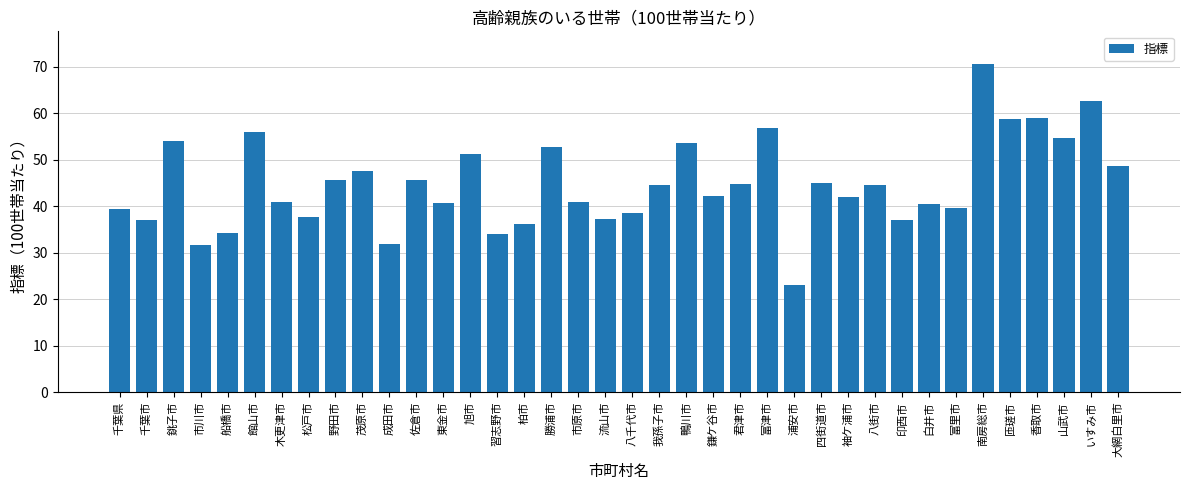

Where does the data first go above 44?

銚子市